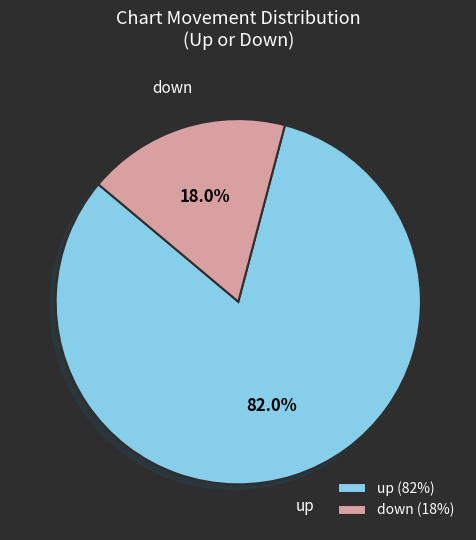

Is there a majority slice in this chart?

Yes